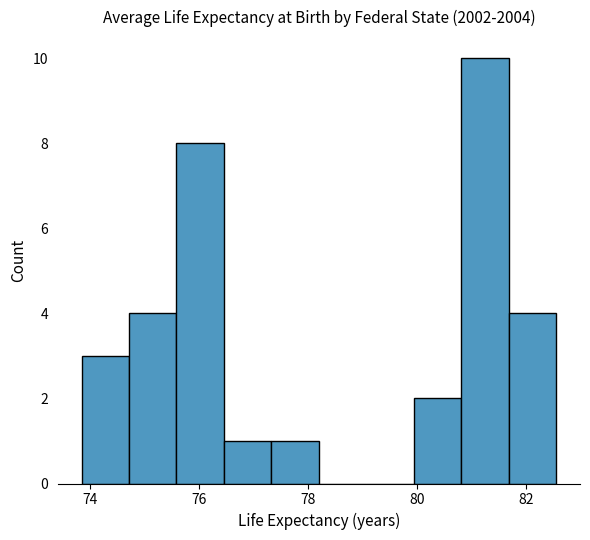

Reading left to right, transcribe this chart: for each bar, give the range it covers on the x-axis and its height. Neither the bar edges nor the heights are printed on the chart, so give them approximately, as read against the axes.

73.8 to 74.8: 3
74.8 to 75.6: 4
75.6 to 76.4: 8
76.4 to 77.4: 1
77.4 to 78.2: 1
78.2 to 79.0: 0
79.0 to 80.0: 0
80.0 to 80.8: 2
80.8 to 81.6: 10
81.6 to 82.6: 4